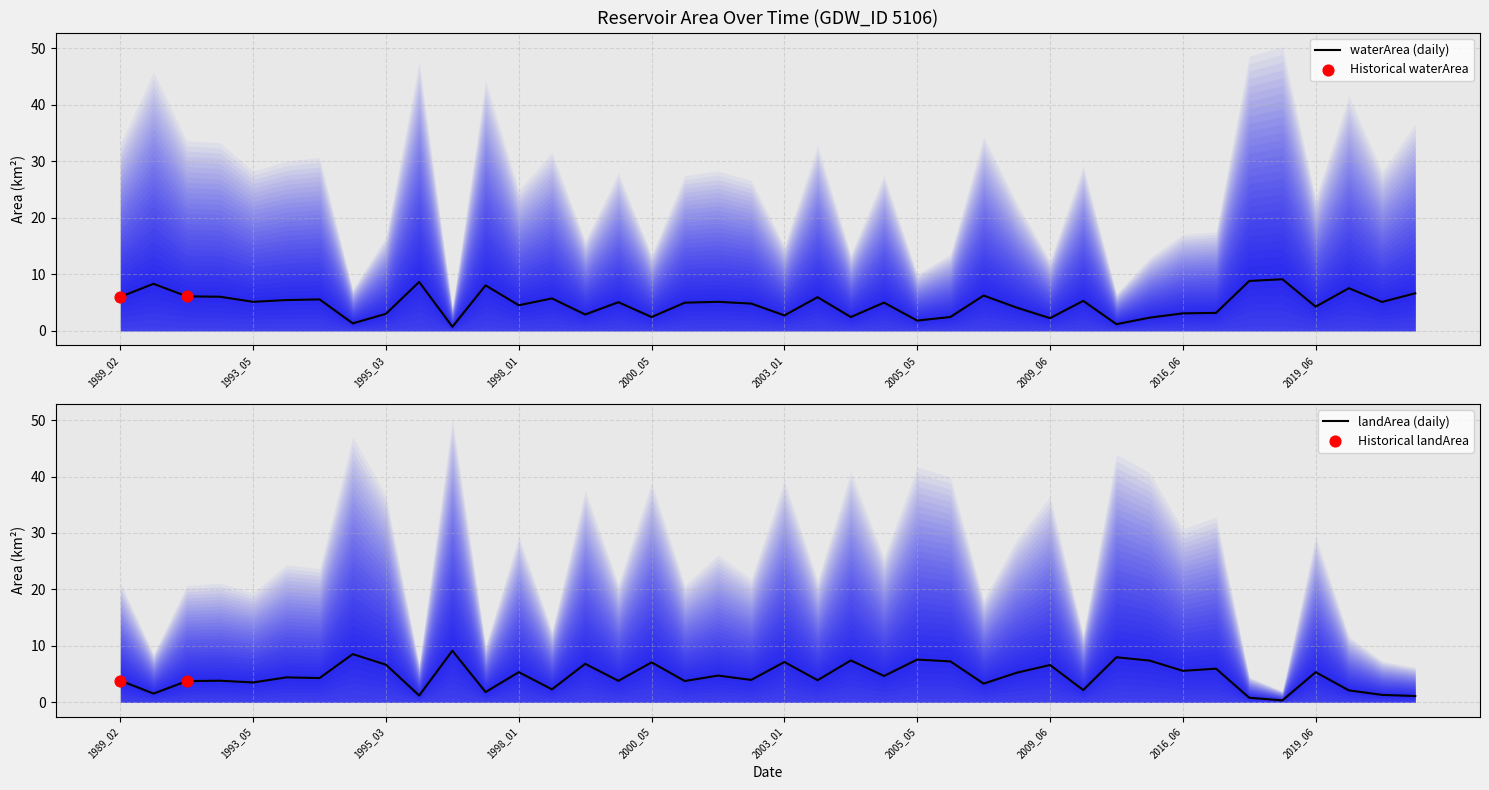

Which series has the widest spread of Y values?

landArea